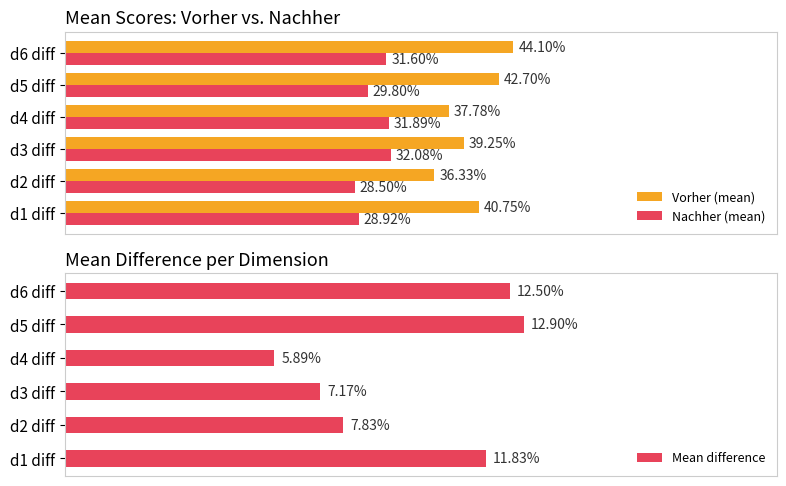

List the labels in order of Nachher (mean) value, smallest first.

d2 diff, d1 diff, d5 diff, d6 diff, d4 diff, d3 diff